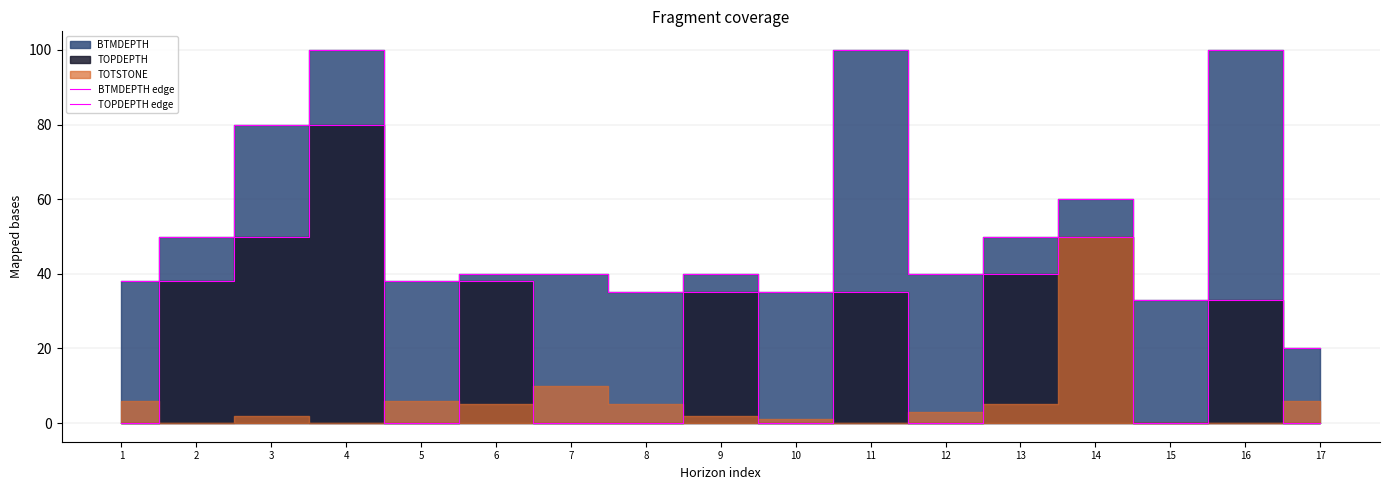

At which category is the sum across all series the highest?

4